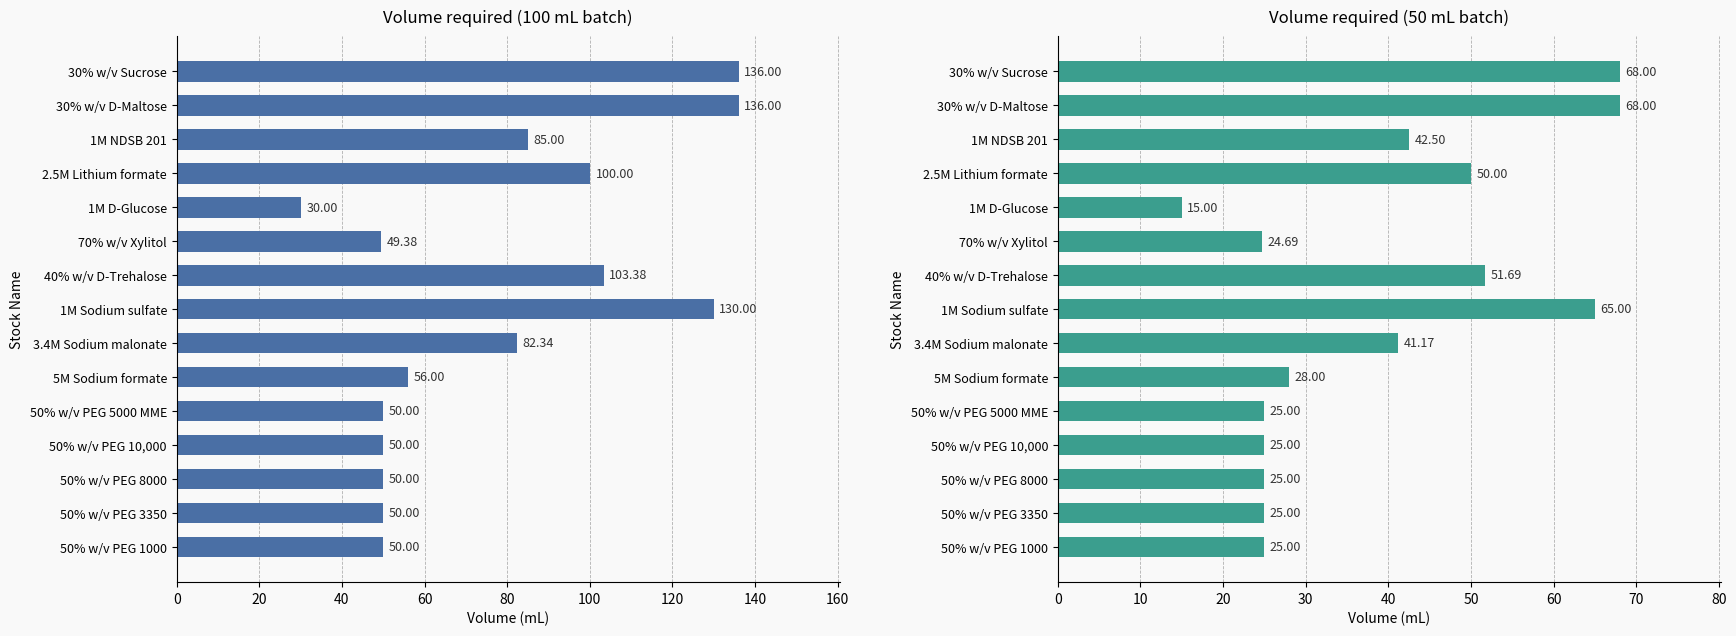

How many categories are shown in the chart?

15